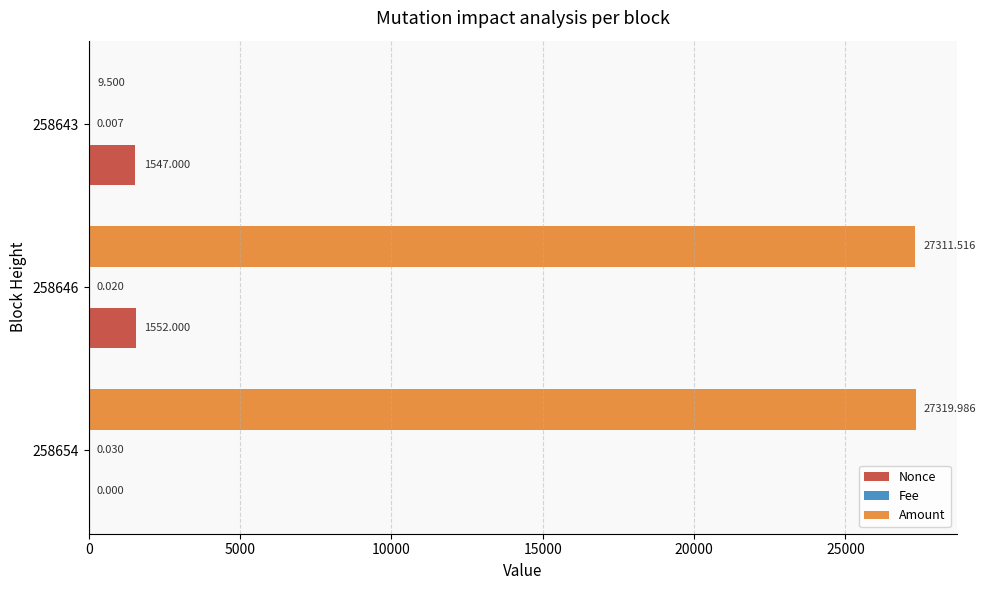

Which series has the largest total across all categories?

Amount